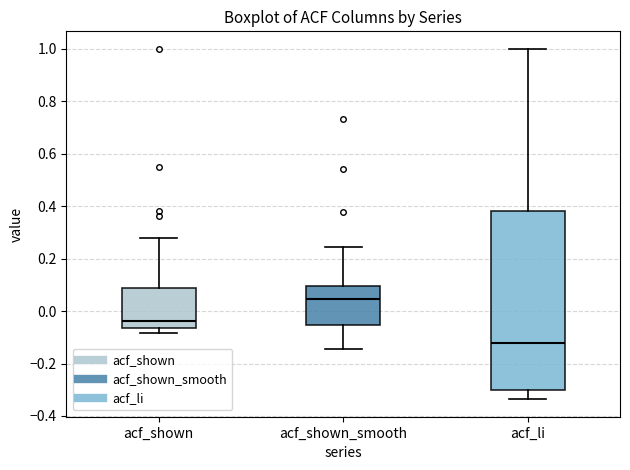

Comparing the boxes themselves (not the whiskers), which one is the tallest?

acf_li